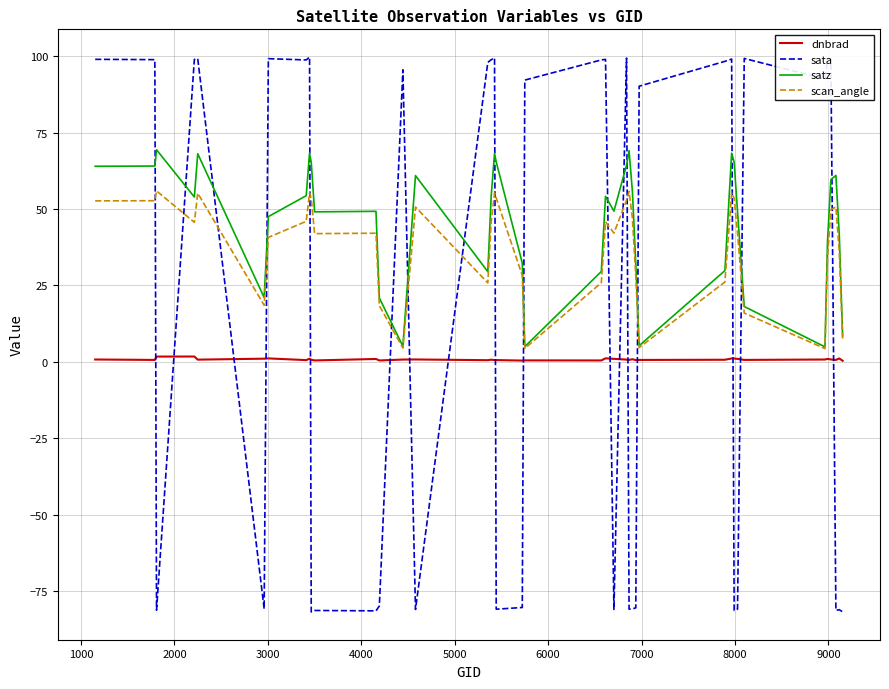

What is the difference between the second highest and second lowest values in the sata series?

181.2